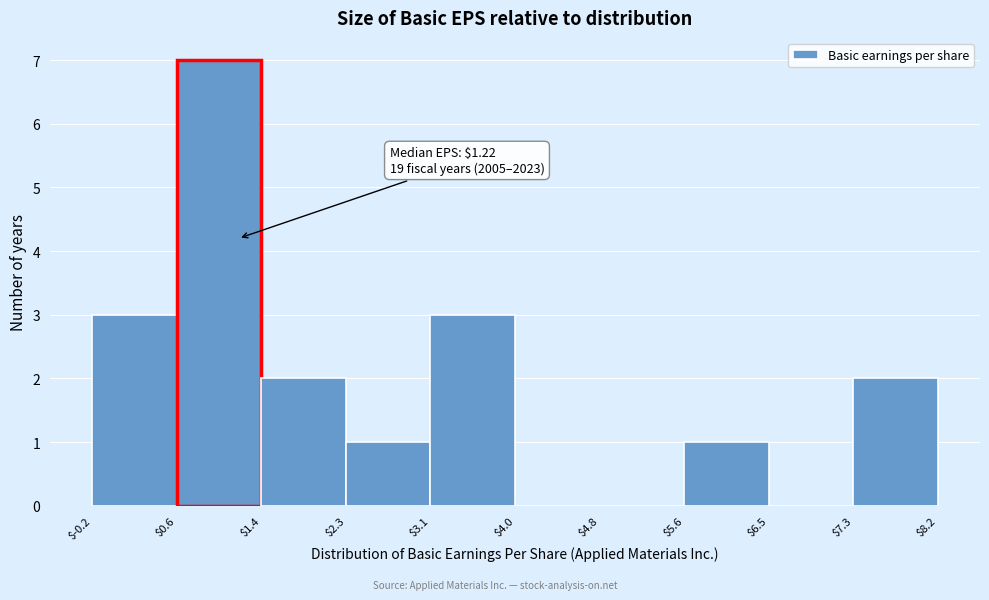

Which range on the x-axis has the tallest bar?

$0.6 to $1.4